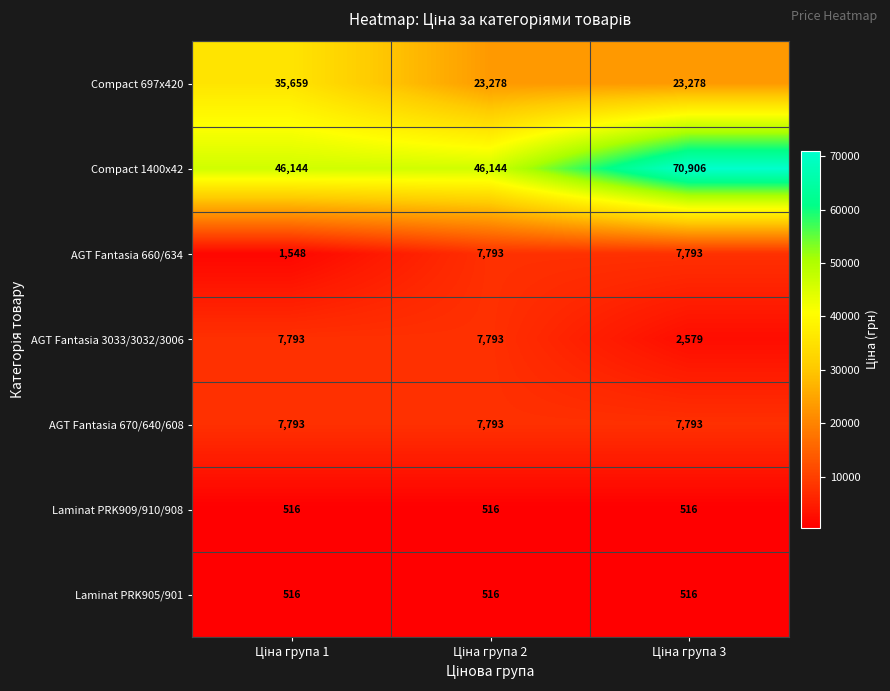

Reading left to right, list all the values displayed in this chart.

Compact 697x420: 35659	23278	23278
Compact 1400x42: 46144	46144	70906
AGT Fantasia 660/634: 1548	7793	7793
AGT Fantasia 3033/3032/3006: 7793	7793	2579
AGT Fantasia 670/640/608: 7793	7793	7793
Laminat PRK909/910/908: 516	516	516
Laminat PRK905/901: 516	516	516